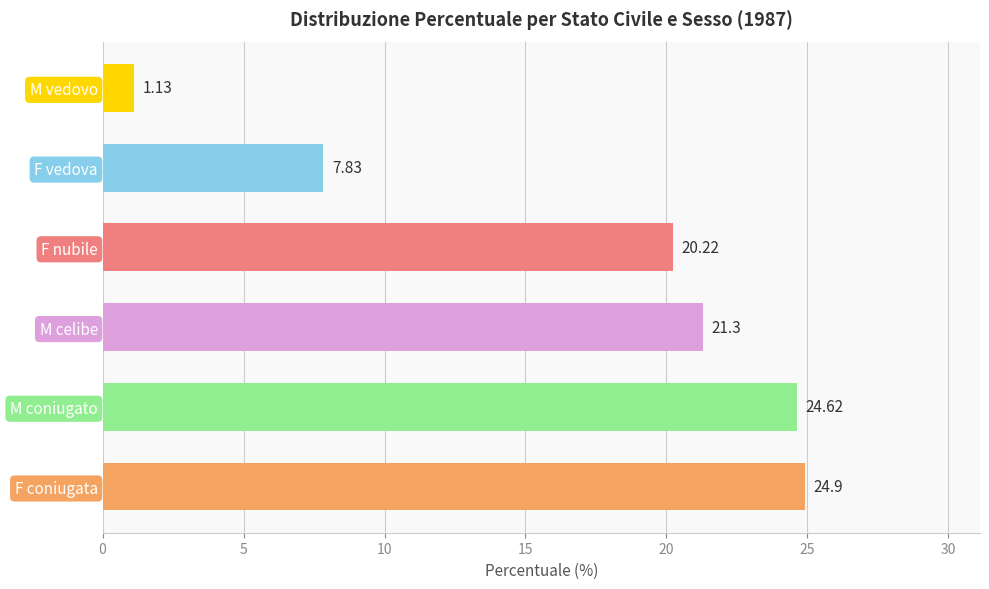

Are the bars grouped side by side (vs. stacked)?

No